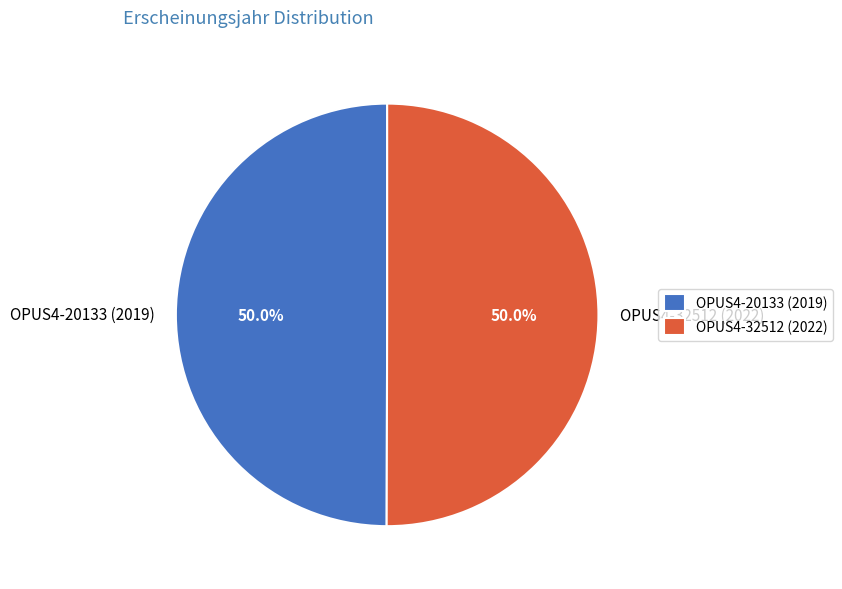

Is the sum of OPUS4-20133 (2019) and OPUS4-32512 (2022) greater than half?

Yes